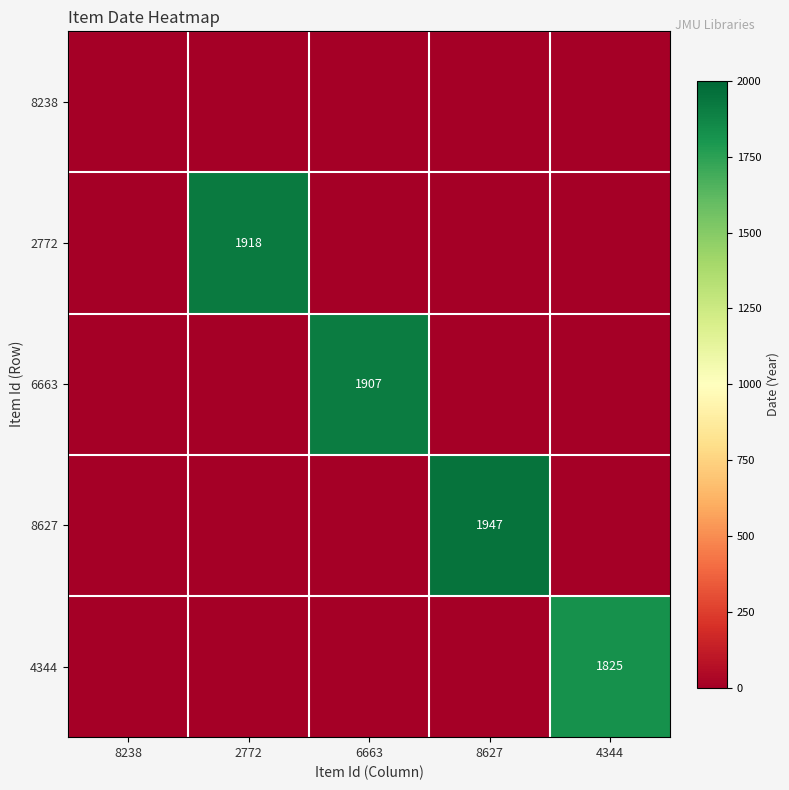

The 4344 series shows 1133 at 4344. True or false?

False